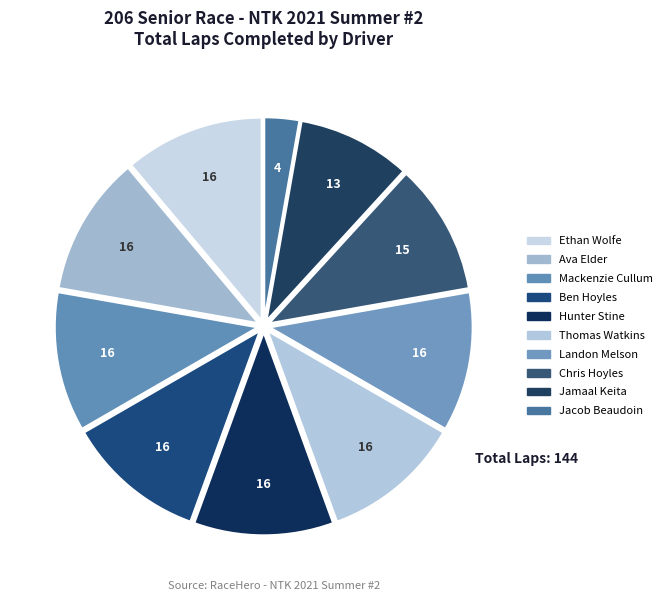

The Ethan Wolfe slice represents 11% of the pie. True or false?

True